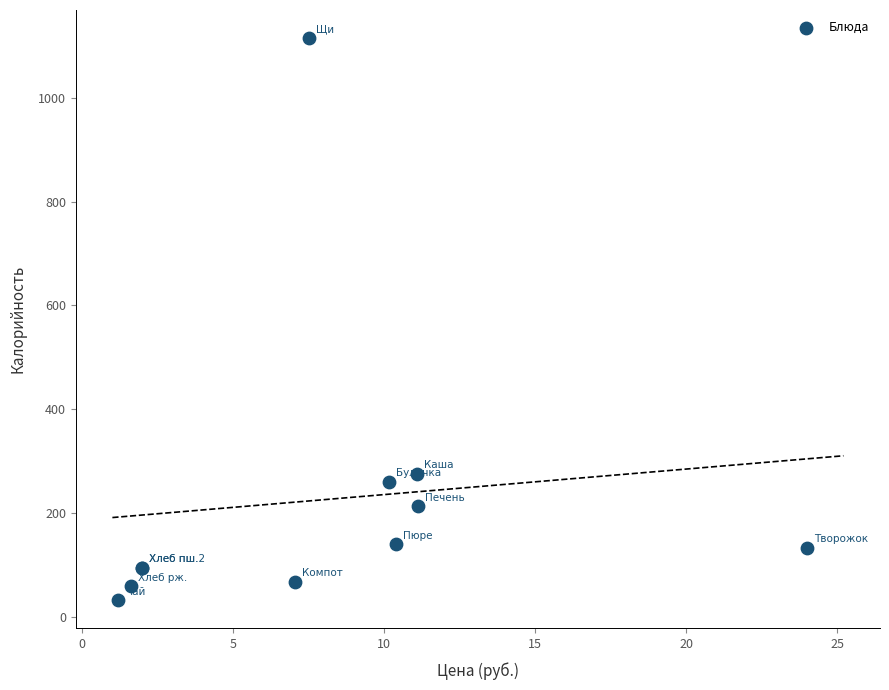

What Y value in the scatter plot is closest to 573?

274.9